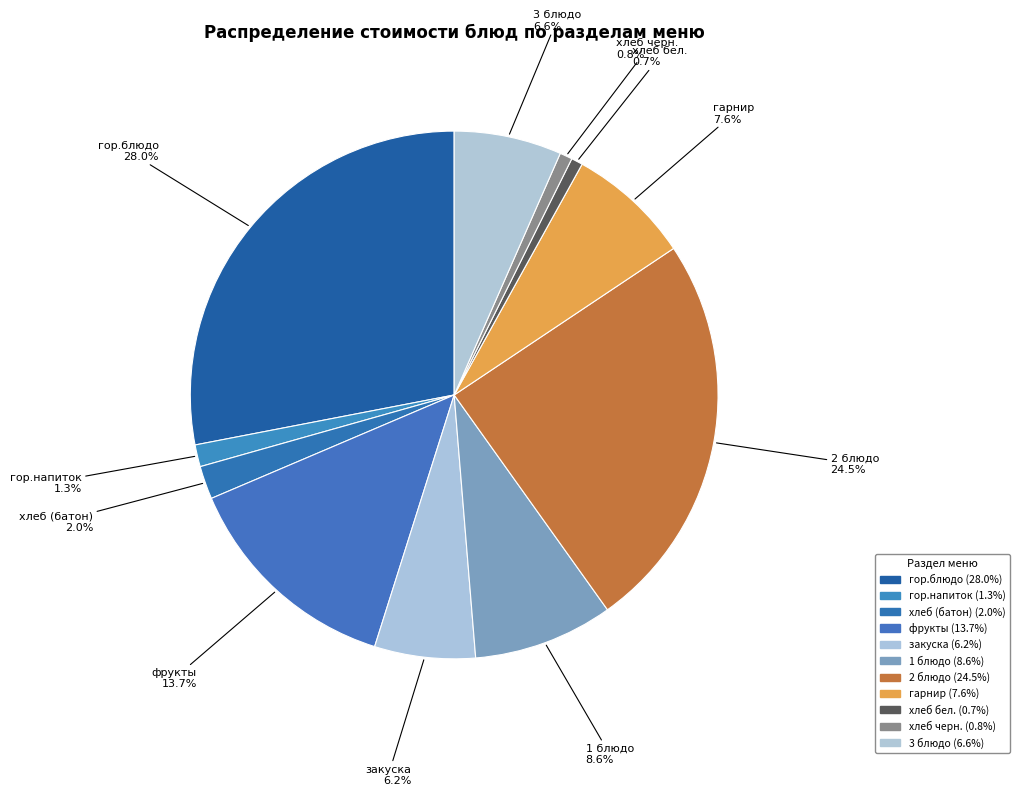

What portion of the pie excludes хлеб бел.?

99.3%